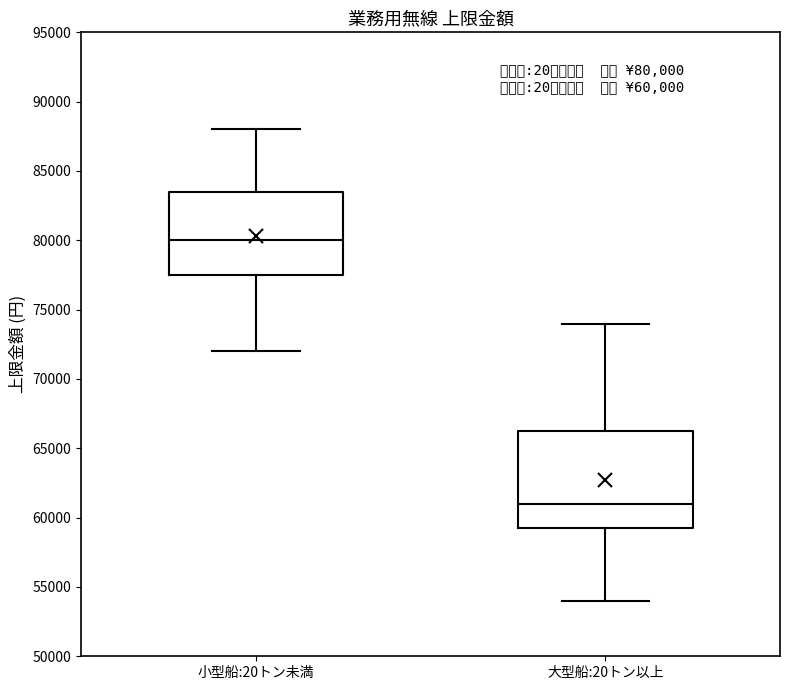

Comparing the boxes themselves (not the whiskers), which one is the tallest?

大型船:20トン以上